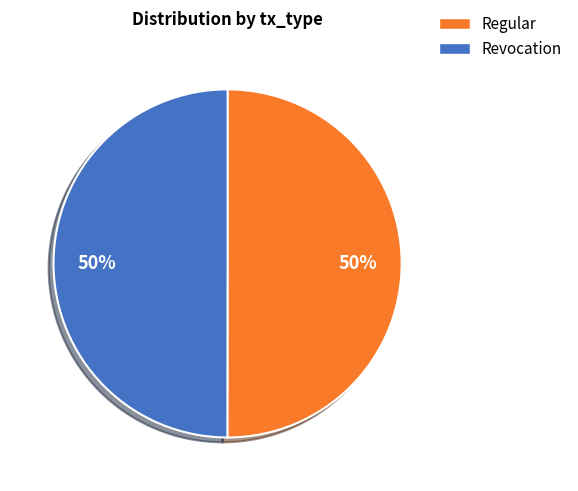

Is it true that Regular is 61% of the pie?

False